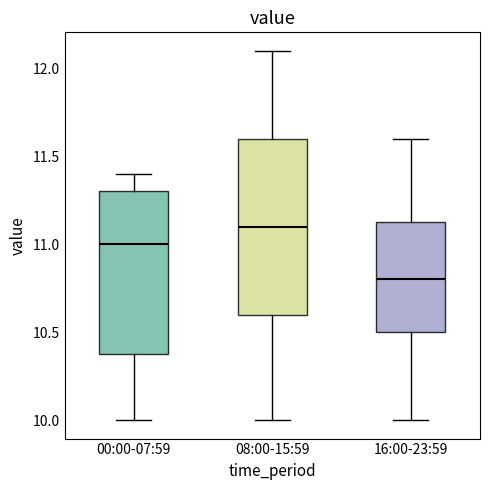

Reading left to right, read every box against the y-axis: the position of its median line, the range the box covers, and the ends of its whiskers. The values are not printed on the chart, so give them approximately, as read against the axis.

00:00-07:59: median 11.00, box 10.40 to 11.30, whiskers 10.00 to 11.40
08:00-15:59: median 11.10, box 10.60 to 11.60, whiskers 10.00 to 12.10
16:00-23:59: median 10.80, box 10.50 to 11.15, whiskers 10.00 to 11.60